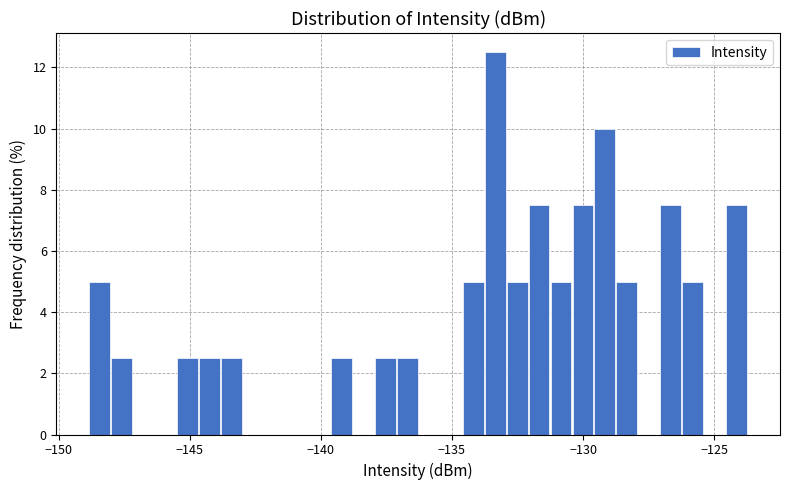

Read against the x-axis, roughly where is the centre of the tallest bar?

-133.5